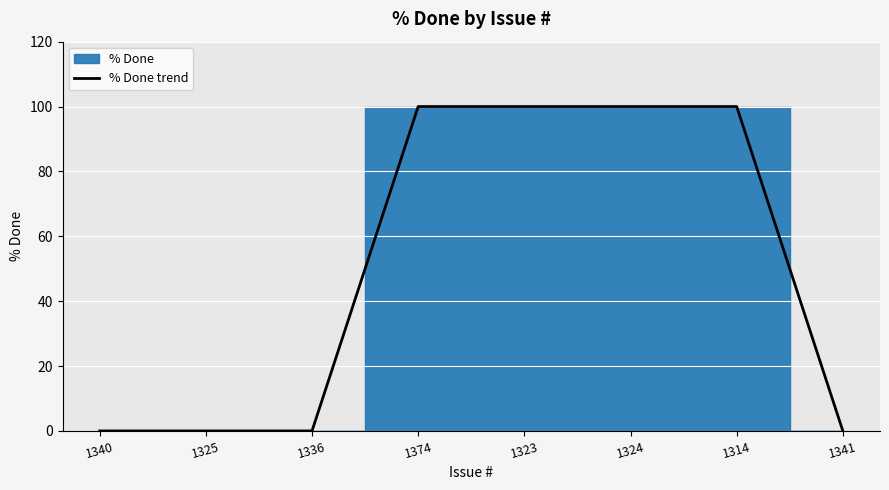

The % Done trend series shows 100 at 1323. True or false?

True